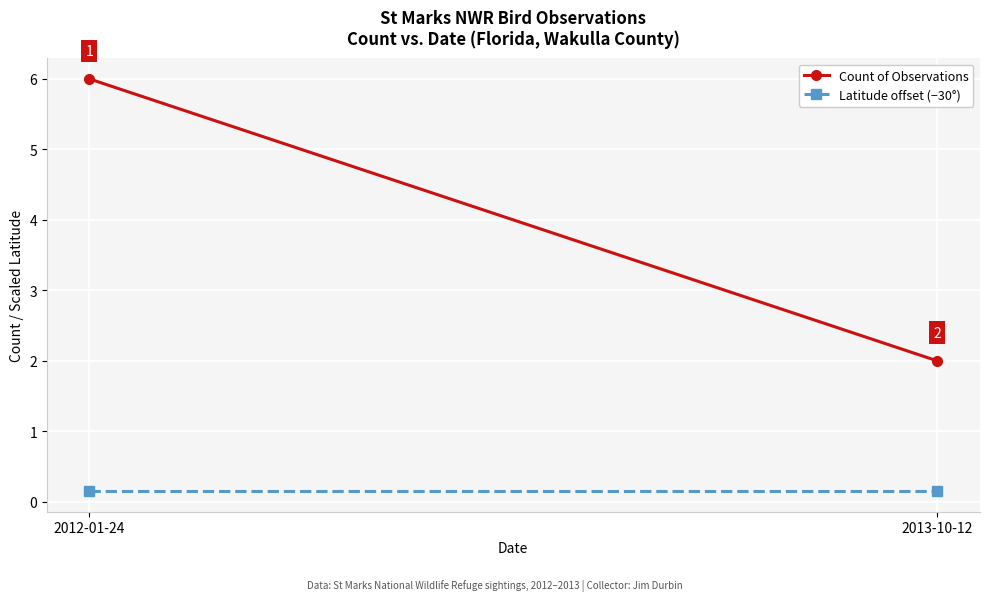

Which series has the largest total across all categories?

Count of Observations